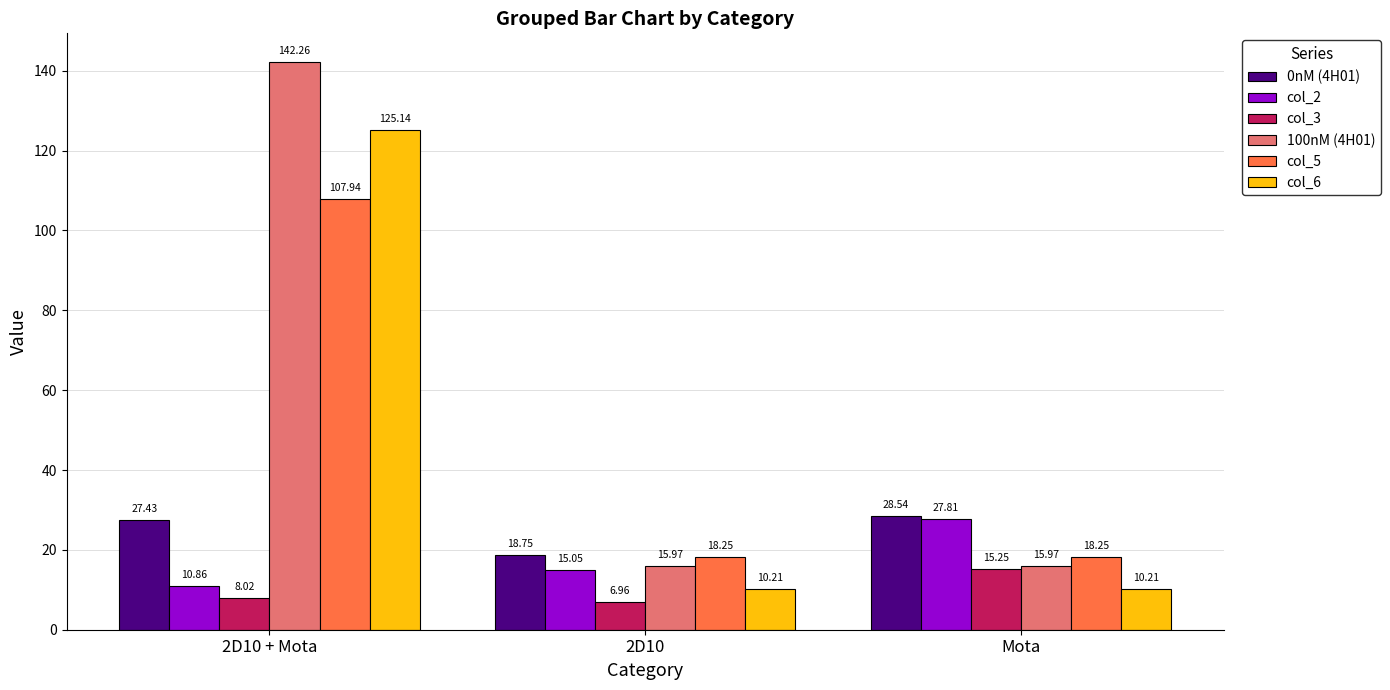

Which series has the largest total across all categories?

100nM (4H01)